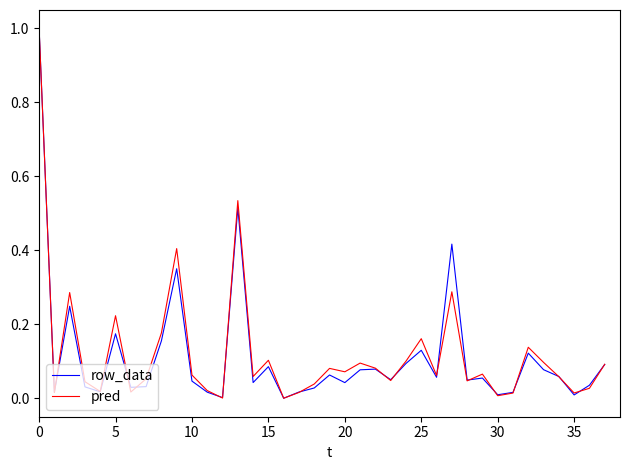

What is the greatest value displayed?

1.0